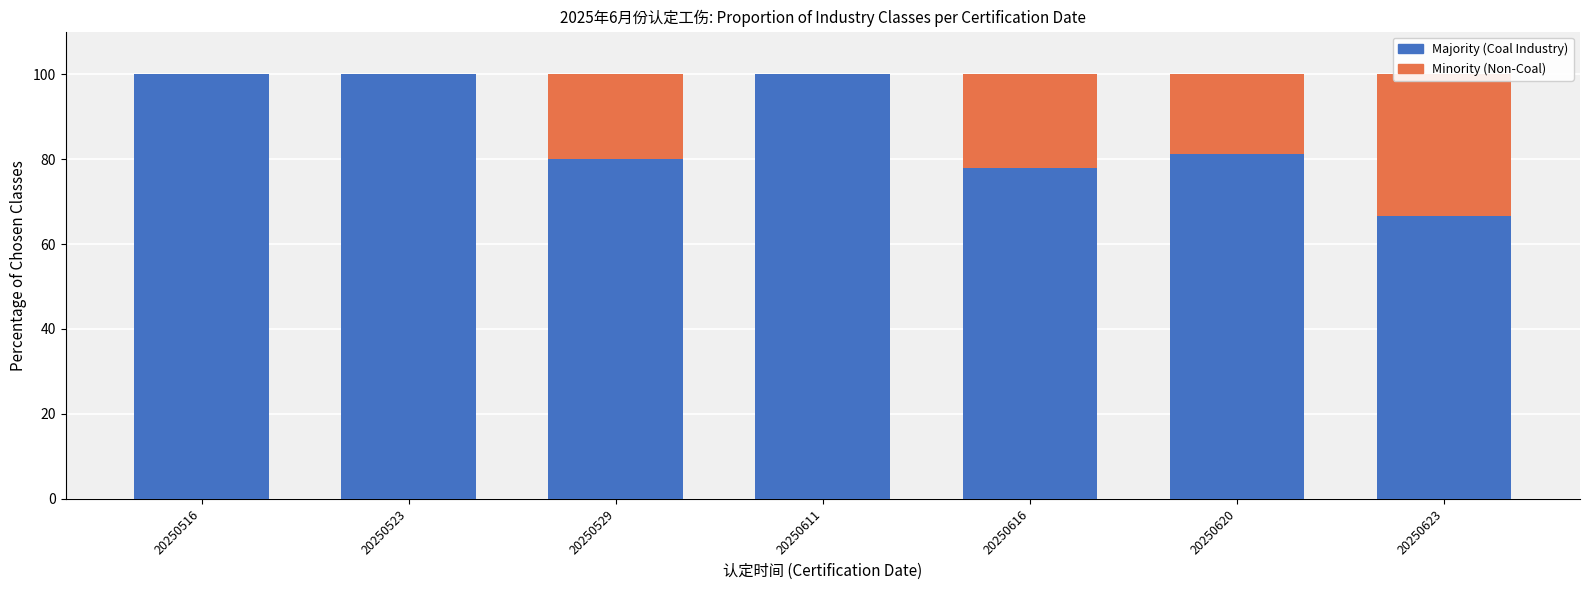

How many data points in Minority (Non-Coal) are less than 18?

3